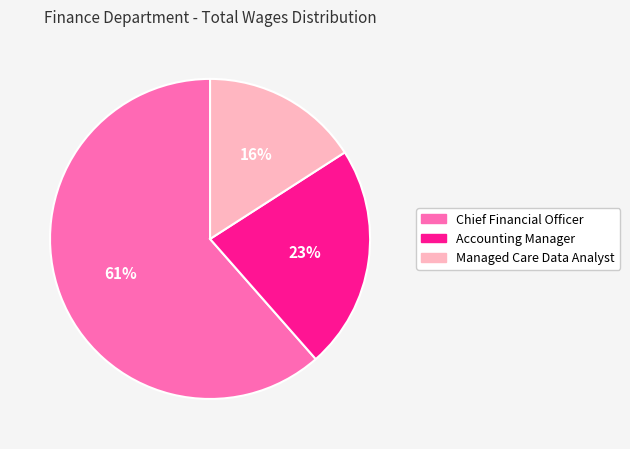

To the nearest percent, what is the average slice percentage?

33%